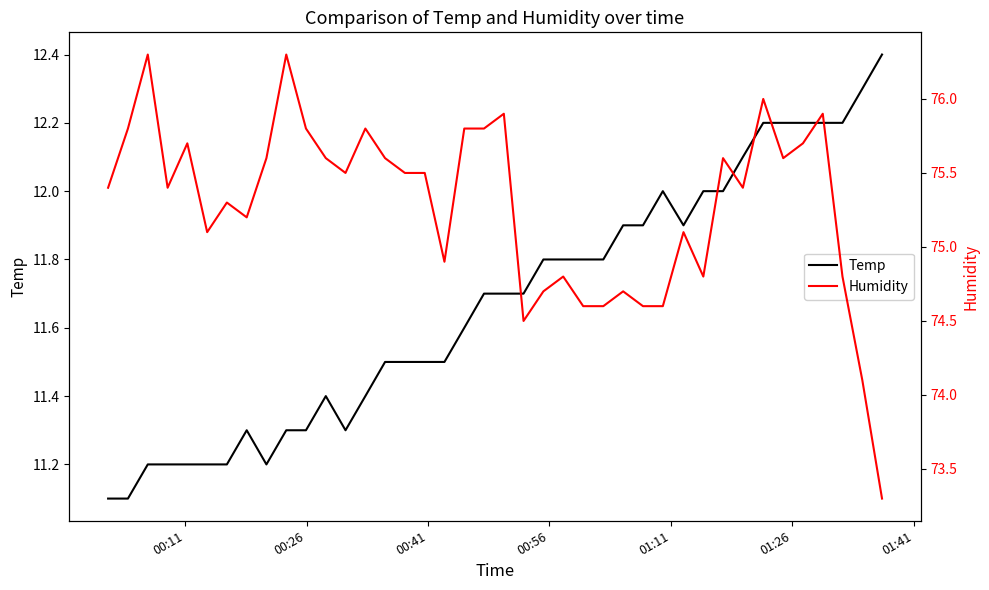

What is the lowest value of the Temp series?

11.1